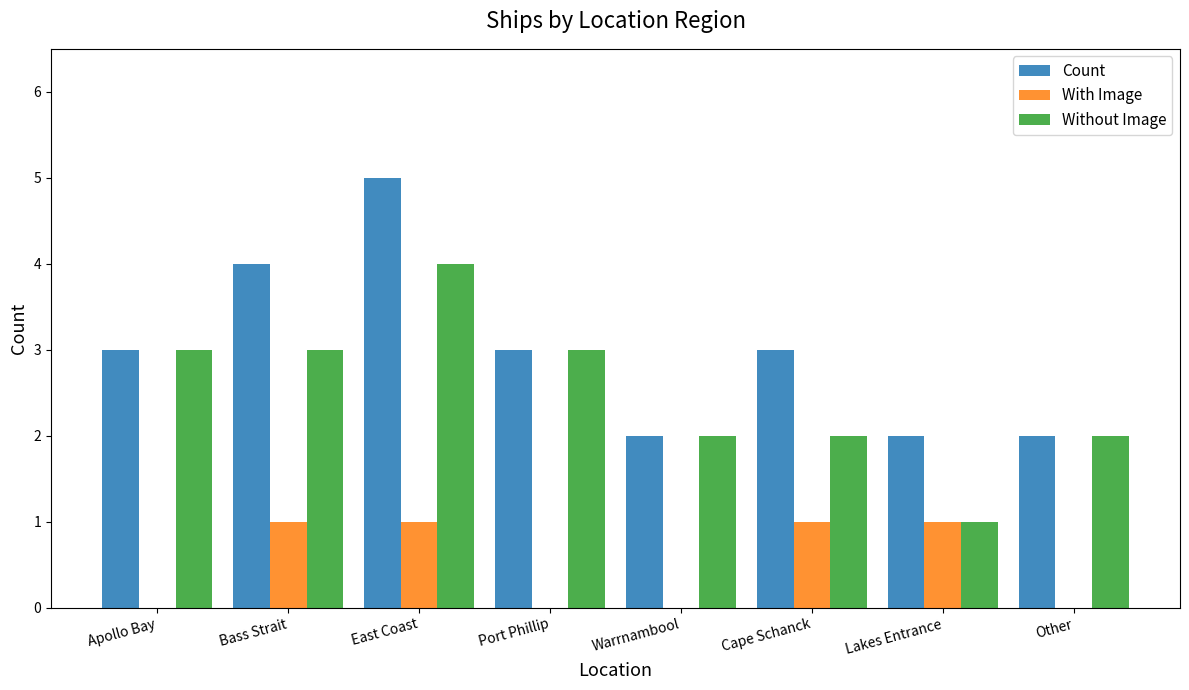

Reading left to right, what are all the values shown in this chart?

Count: 3	4	5	3	2	3	2	2
With Image: 0	1	1	0	0	1	1	0
Without Image: 3	3	4	3	2	2	1	2